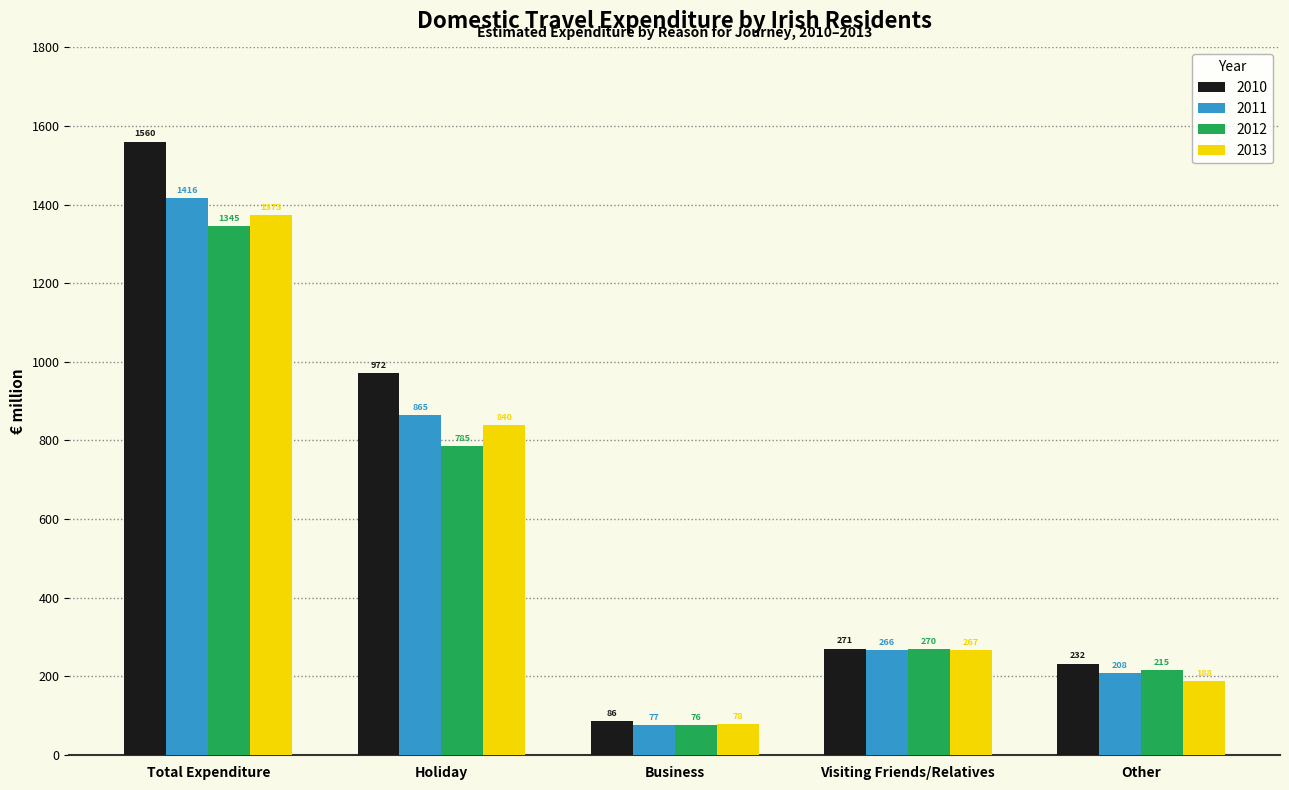

Rank the series by their maximum value, from highest to lowest.

2010, 2011, 2013, 2012